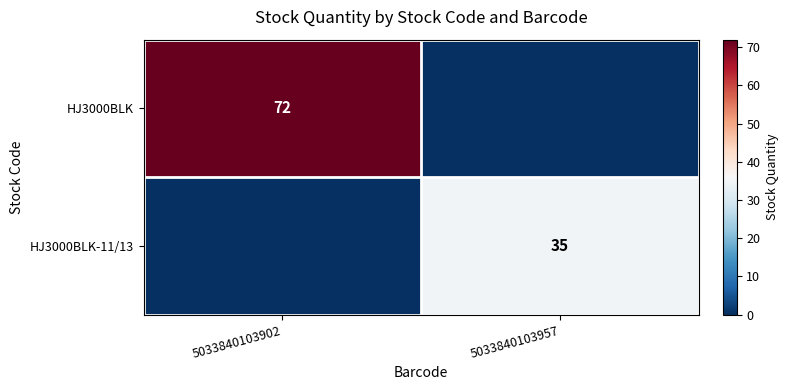

The value of HJ3000BLK-11/13 at 5033840103957 is 49. True or false?

False